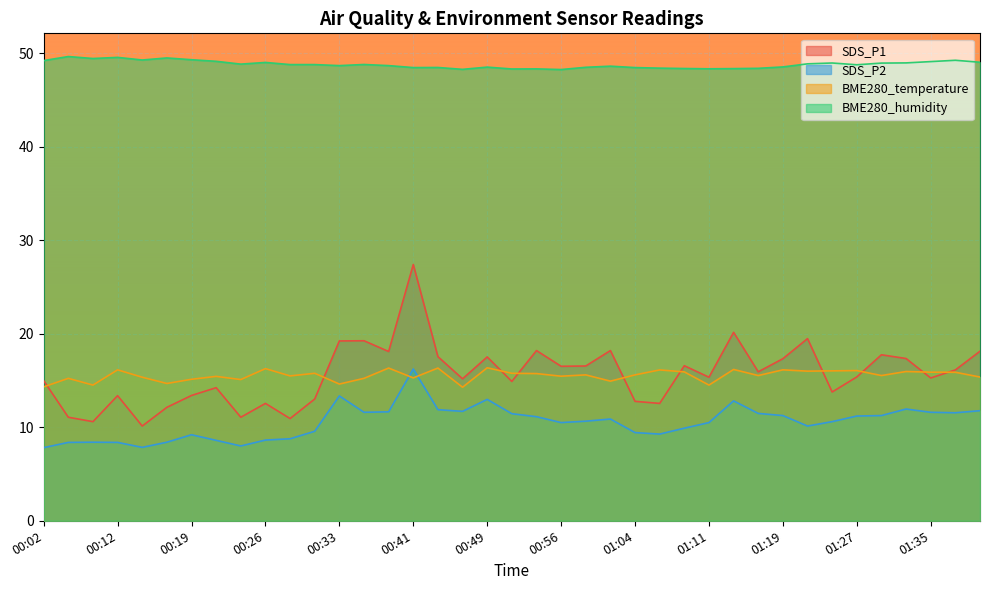

How many categories are shown in the chart?

39